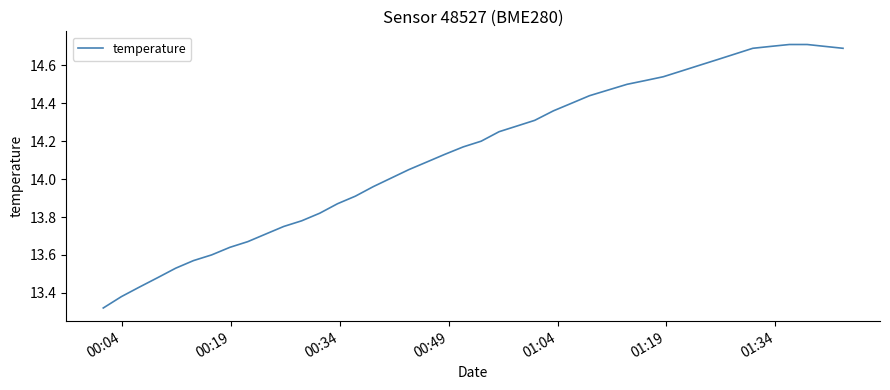

True or false: the data has more than 0 interior local peaks.

False